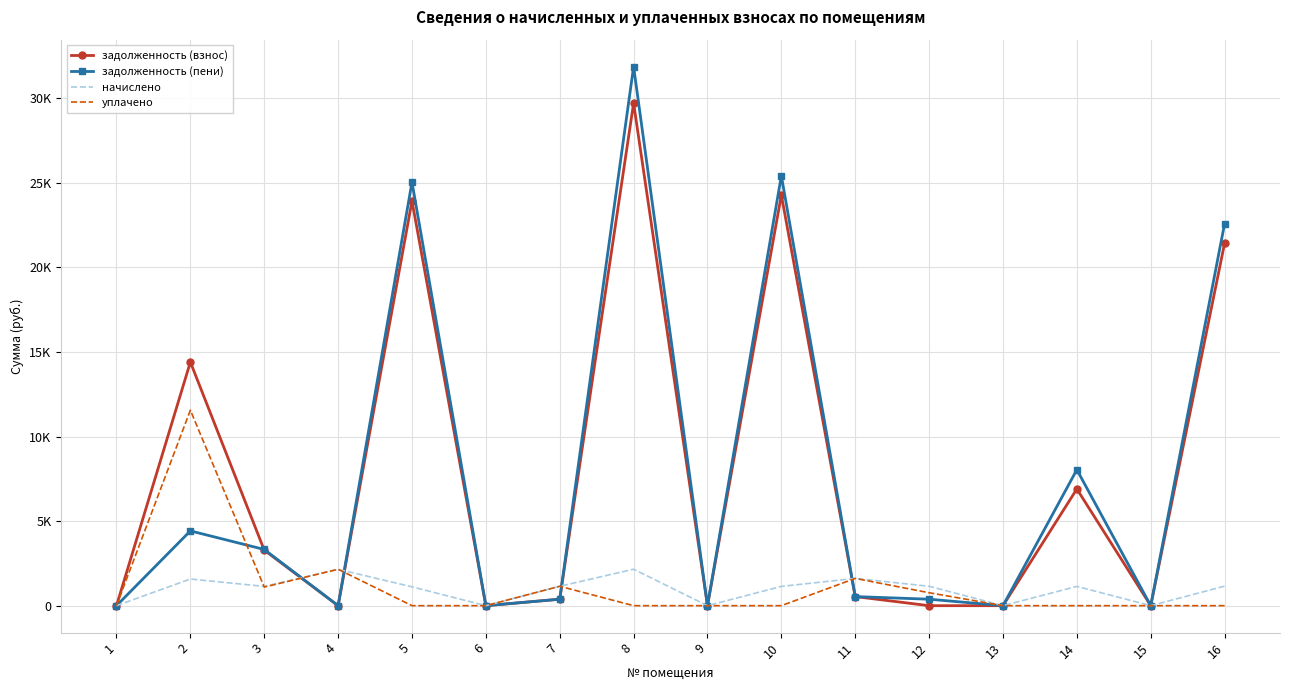

Where is the first local maximum for задолженность (взнос)?

2